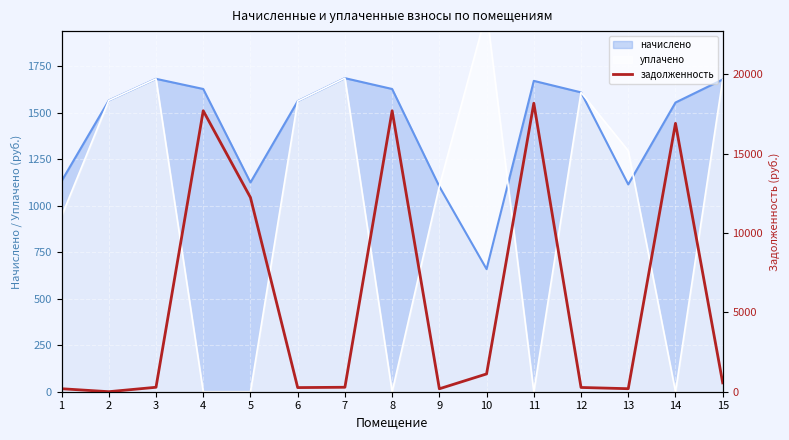

How many values exceed 281?

8